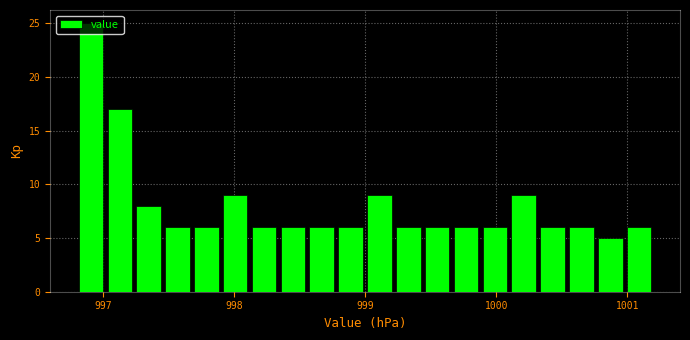

Read against the x-axis, roughly where is the centre of the tallest bar?

996.9